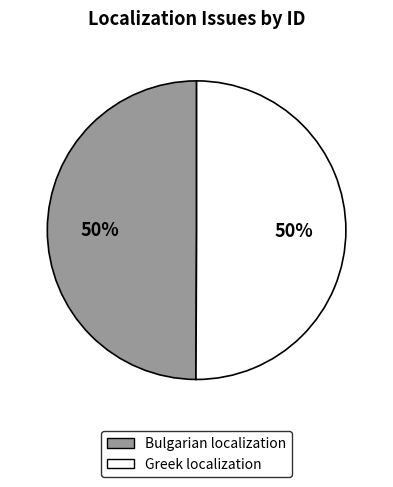

To the nearest percent, what is the combined percentage of Greek localization and Bulgarian localization?

100%